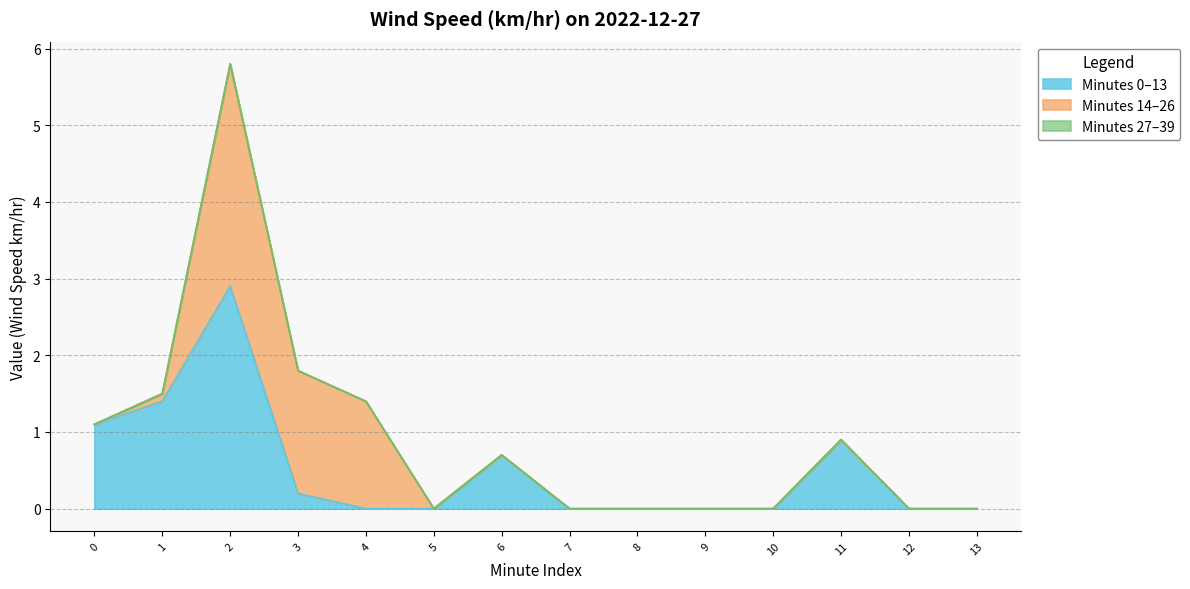

What is the value of the Hour 0 (00:00-00:14) point at the 3rd from the left?

2.9